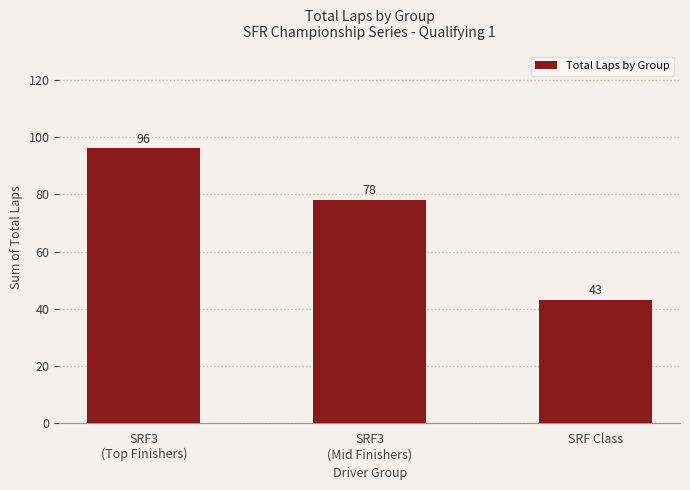

What value does the data have at SRF3
(Mid Finishers), to the nearest 10?

80